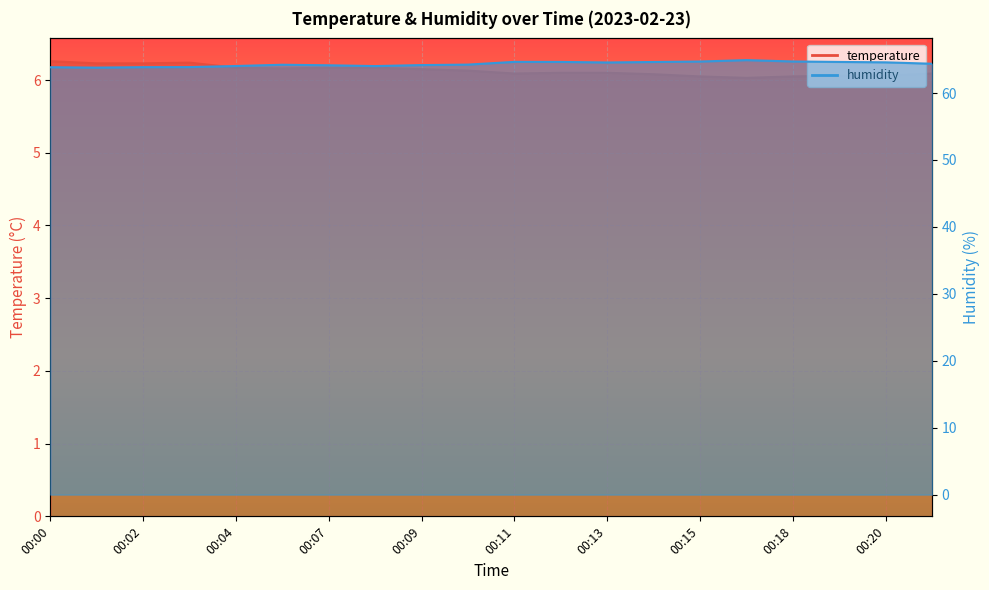

Rank the series at 00:13 from lowest to highest value.

temperature, humidity